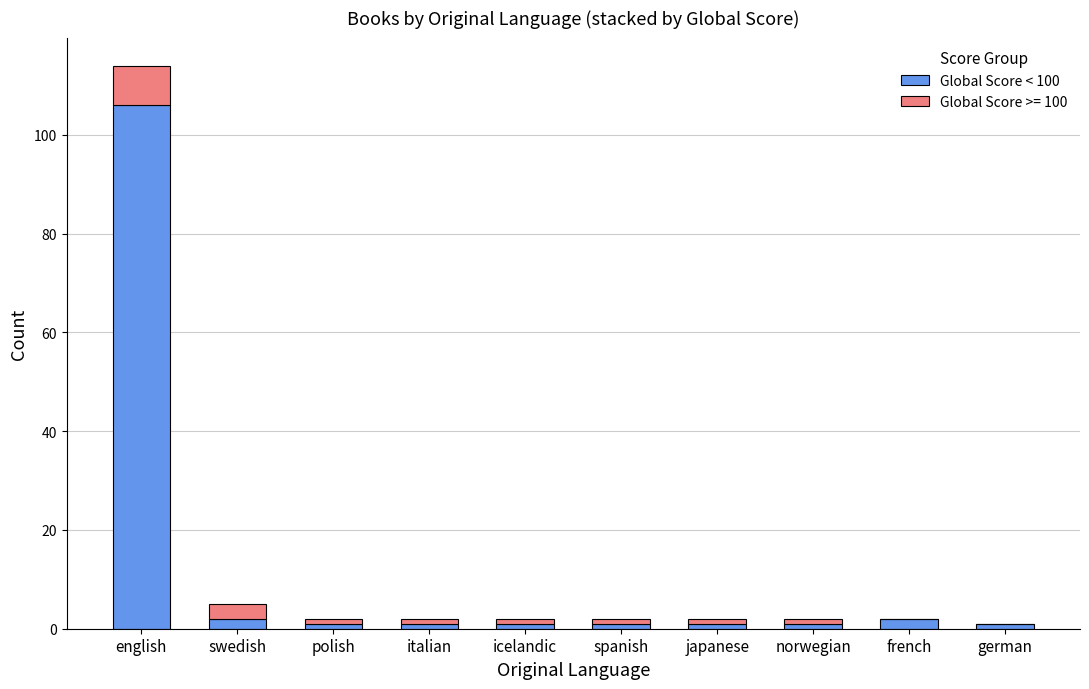

At which category is the sum across all series the highest?

english